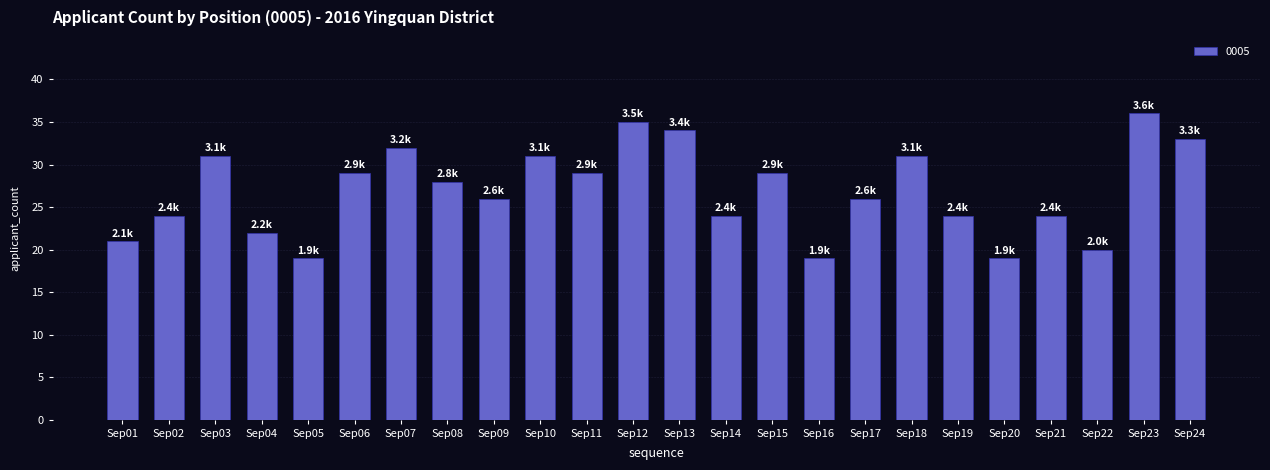

Reading left to right, what are all the values shown in this chart?

21	24	31	22	19	29	32	28	26	31	29	35	34	24	29	19	26	31	24	19	24	20	36	33